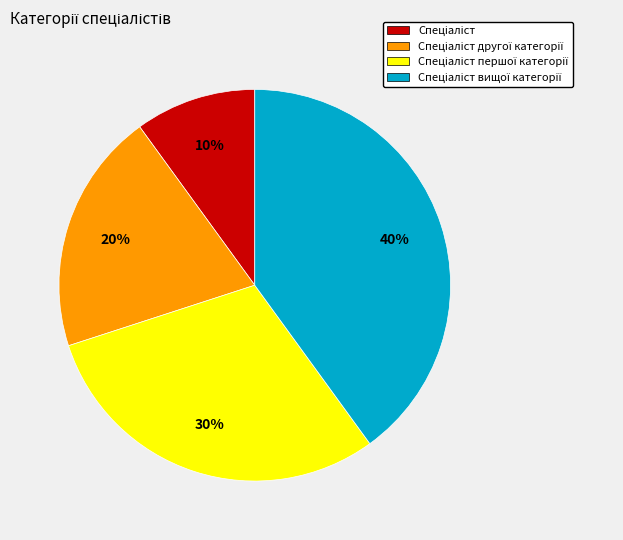

Is there a majority slice in this chart?

No